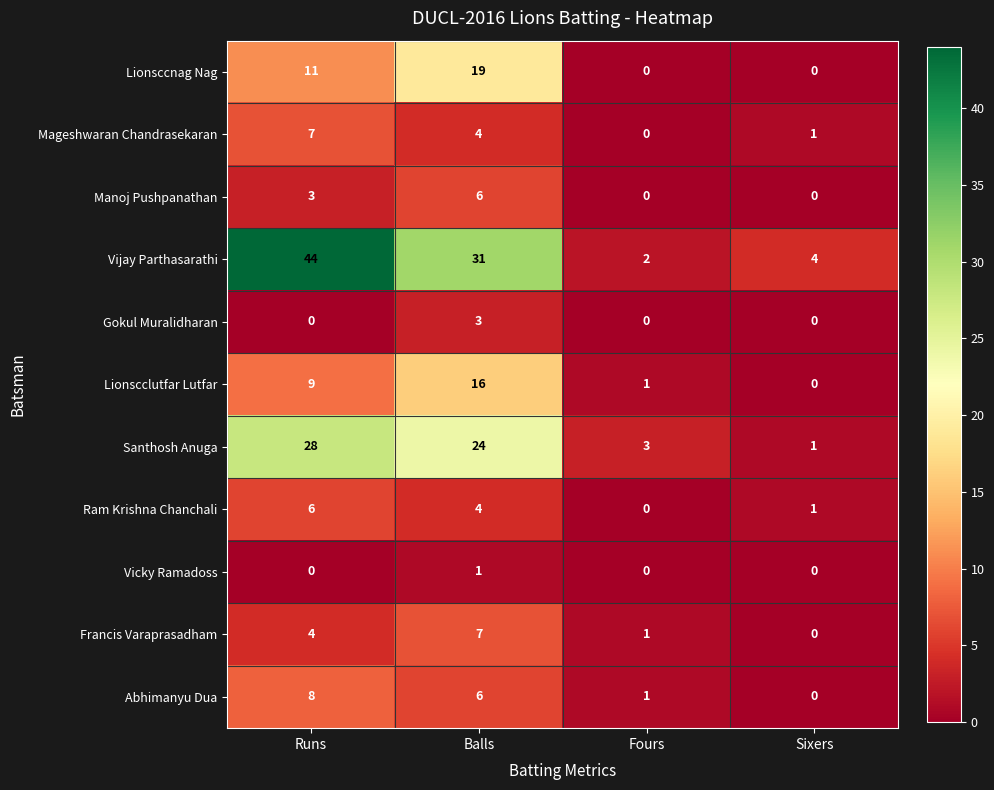

What is the maximum value for Vijay Parthasarathi?

44